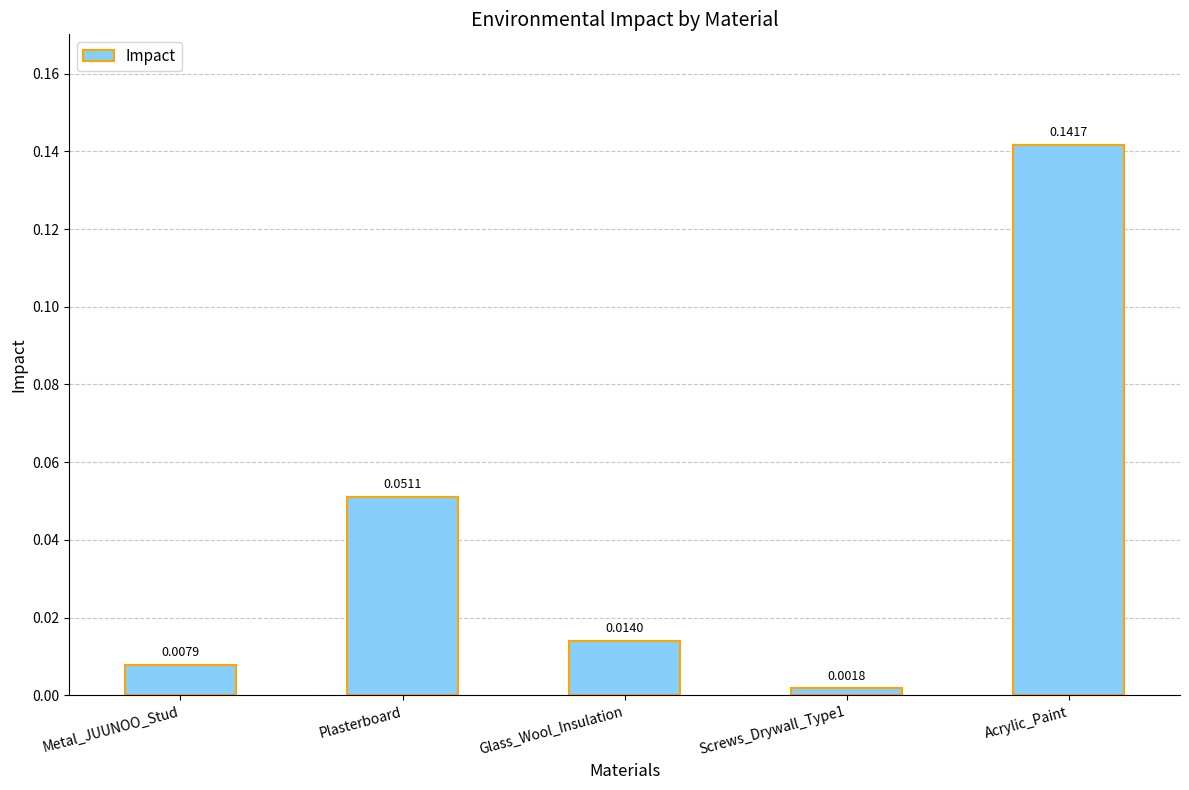

Where is the data nearest to the value 0?

Screws_Drywall_Type1